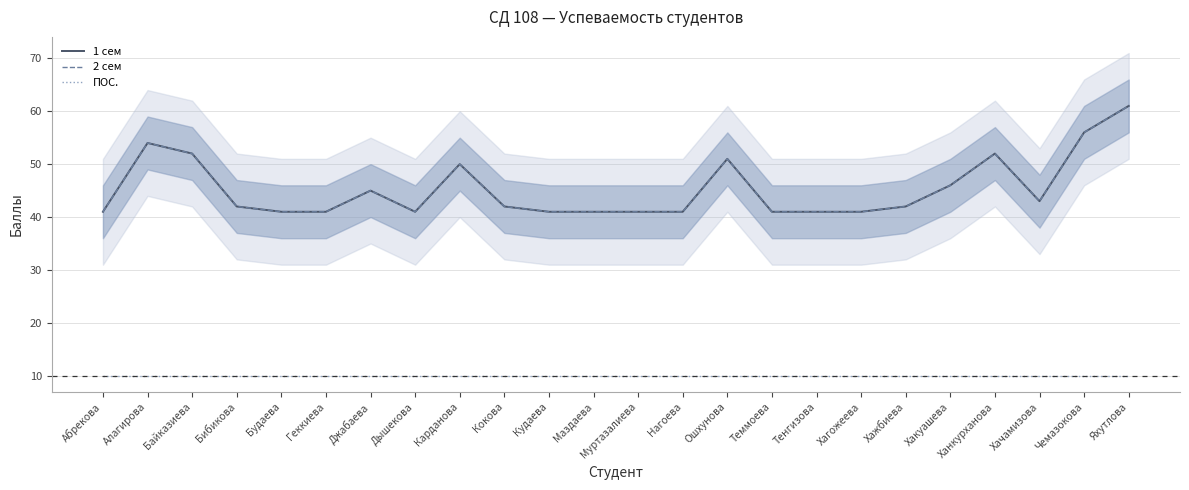

What is the minimum value shown in the chart?

10